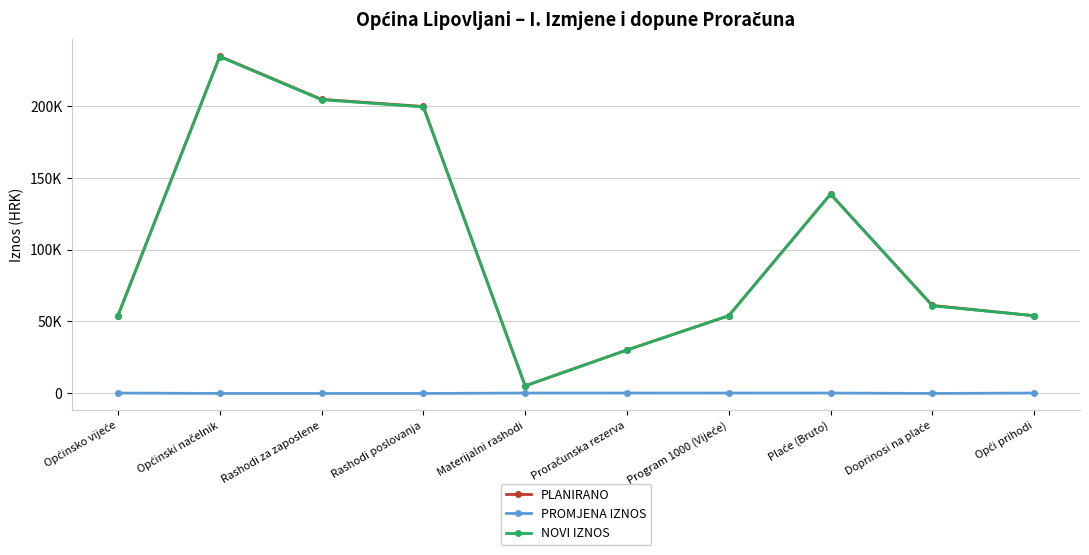

True or false: NOVI IZNOS and PROMJENA IZNOS cross at least once.

False